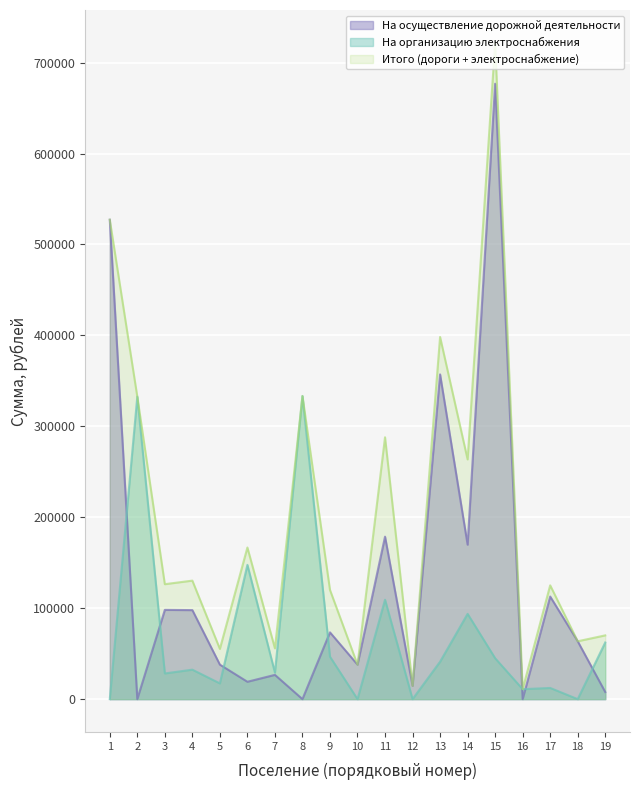

How many lines are shown in the chart?

3